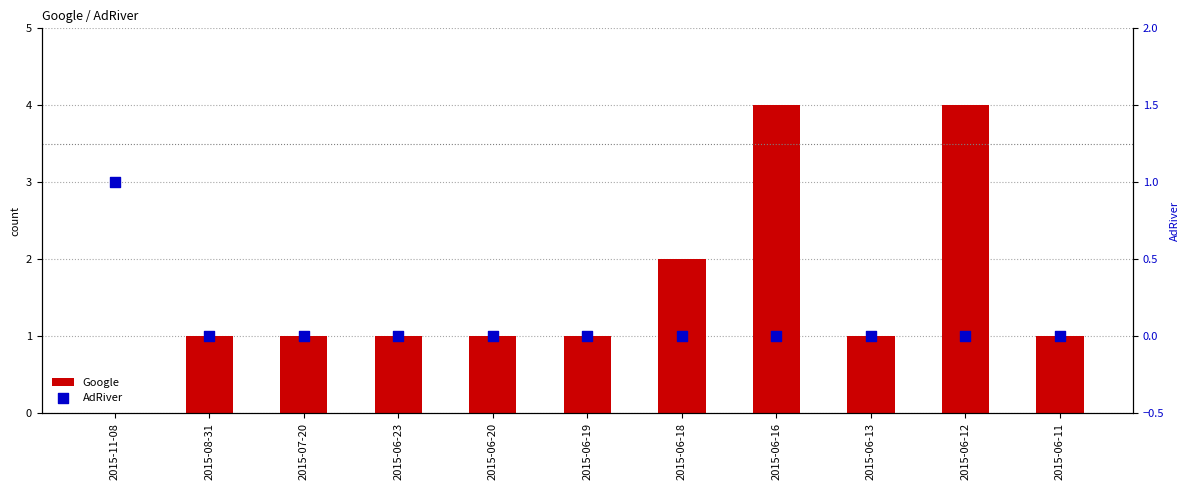

Which series has the largest Y range (max minus min)?

Google